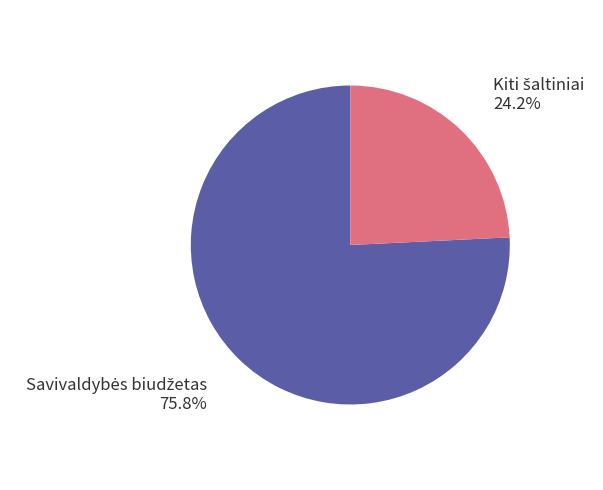

Is there a majority slice in this chart?

Yes